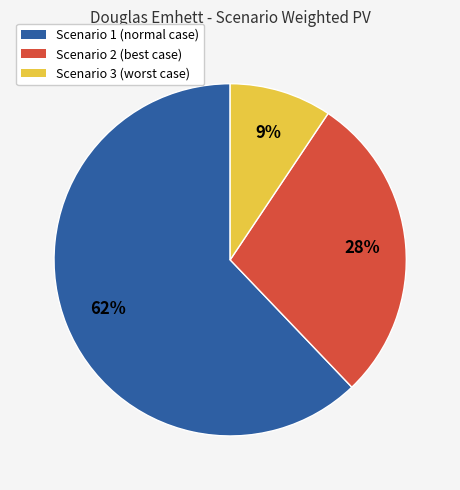

To the nearest percent, what is the average slice percentage?

33%